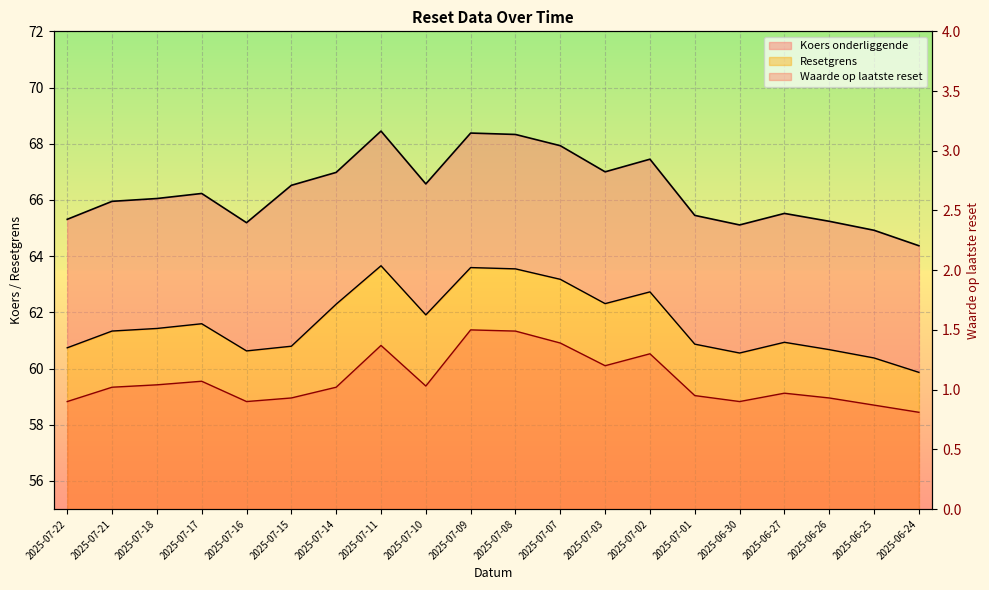

Reading right to left, transcribe all the data shown in this chart.

Resetgrens: 2025-06-24=59.9	2025-06-25=60.4	2025-06-26=60.7	2025-06-27=60.9	2025-06-30=60.6	2025-07-01=60.9	2025-07-02=62.7	2025-07-03=62.3	2025-07-07=63.2	2025-07-08=63.5	2025-07-09=63.6	2025-07-10=61.9	2025-07-11=63.7	2025-07-14=62.3	2025-07-15=60.8	2025-07-16=60.6	2025-07-17=61.6	2025-07-18=61.4	2025-07-21=61.3	2025-07-22=60.7
Koers onderliggende: 2025-06-24=64.4	2025-06-25=64.9	2025-06-26=65.2	2025-06-27=65.5	2025-06-30=65.1	2025-07-01=65.5	2025-07-02=67.5	2025-07-03=67.0	2025-07-07=67.9	2025-07-08=68.3	2025-07-09=68.4	2025-07-10=66.6	2025-07-11=68.5	2025-07-14=67.0	2025-07-15=66.5	2025-07-16=65.2	2025-07-17=66.2	2025-07-18=66.0	2025-07-21=66.0	2025-07-22=65.3
Waarde op laatste reset: 2025-06-24=0.8	2025-06-25=0.9	2025-06-26=0.9	2025-06-27=1.0	2025-06-30=0.9	2025-07-01=0.9	2025-07-02=1.3	2025-07-03=1.2	2025-07-07=1.4	2025-07-08=1.5	2025-07-09=1.5	2025-07-10=1.0	2025-07-11=1.4	2025-07-14=1.0	2025-07-15=0.9	2025-07-16=0.9	2025-07-17=1.1	2025-07-18=1.0	2025-07-21=1.0	2025-07-22=0.9